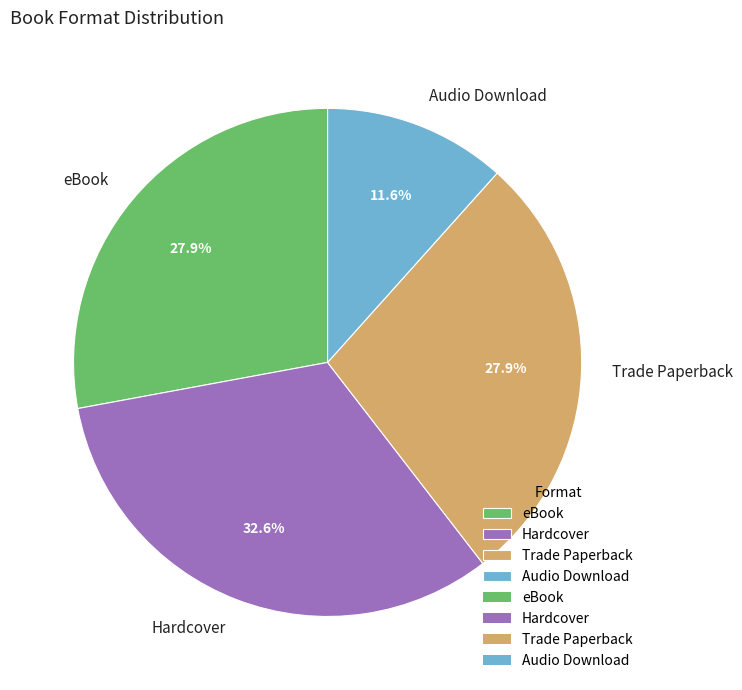

Is there any slice that represents more than half of the pie?

No